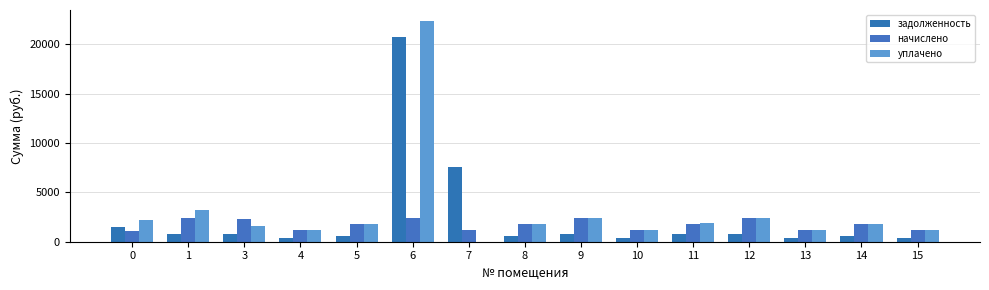

How many values in the уплачено series exceed 1799?

8